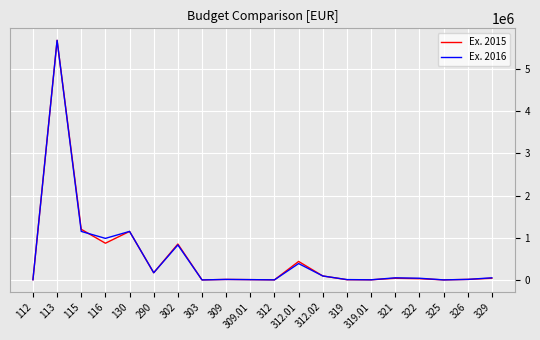

At how many categories does at least one series exceed 786980?

5